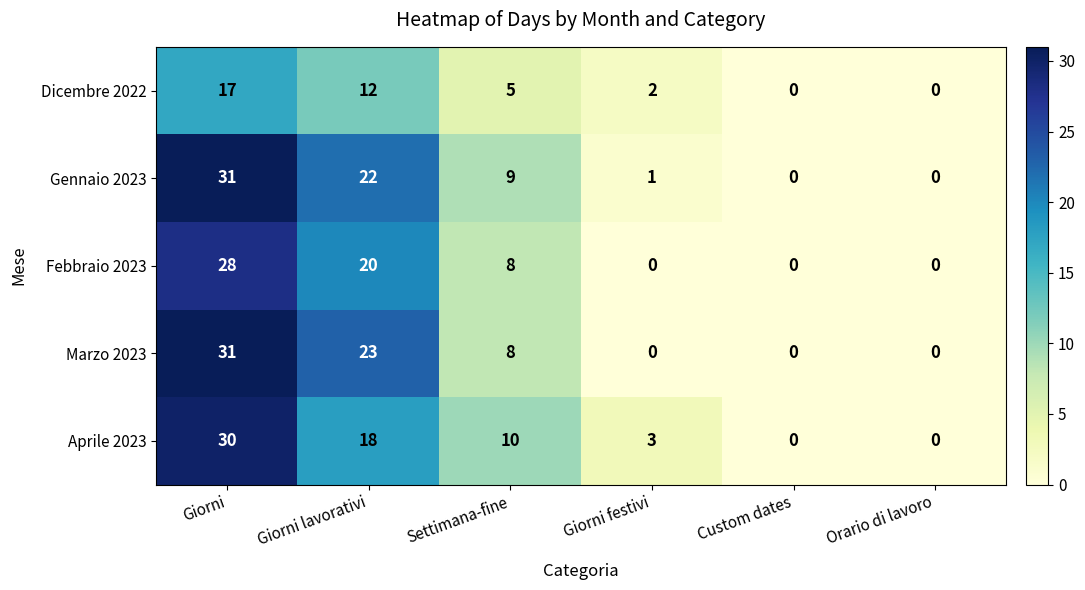

What is the maximum value shown in the chart?

31